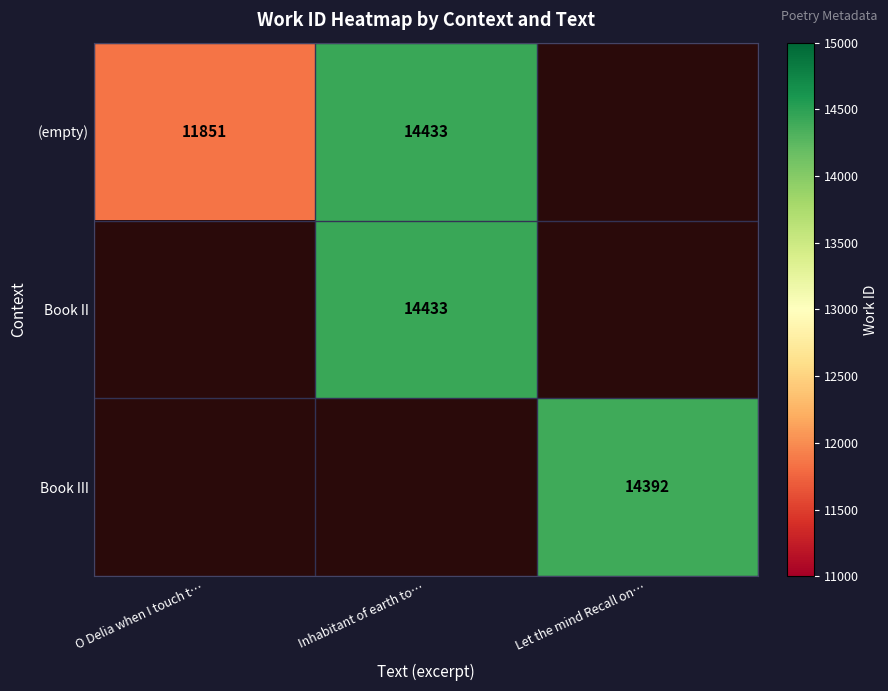

What is the maximum value shown in the chart?

14433.0